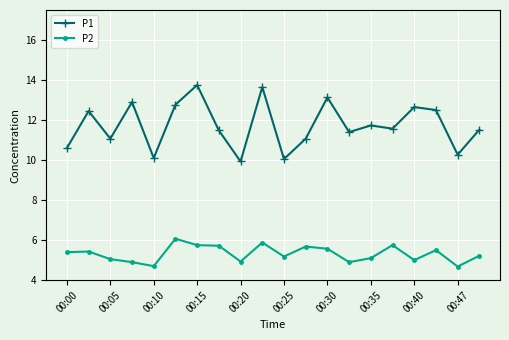

What is the value of the P2 point at the 5th from the left?

4.7